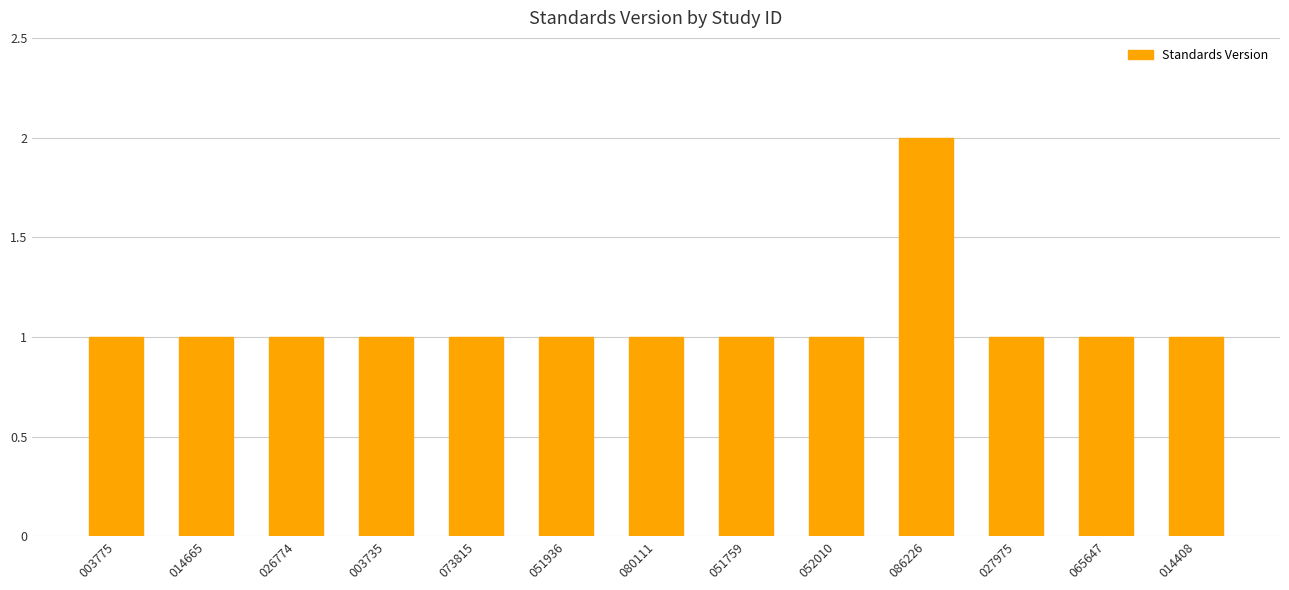

The chart shows a value of 0 at 014665. True or false?

False